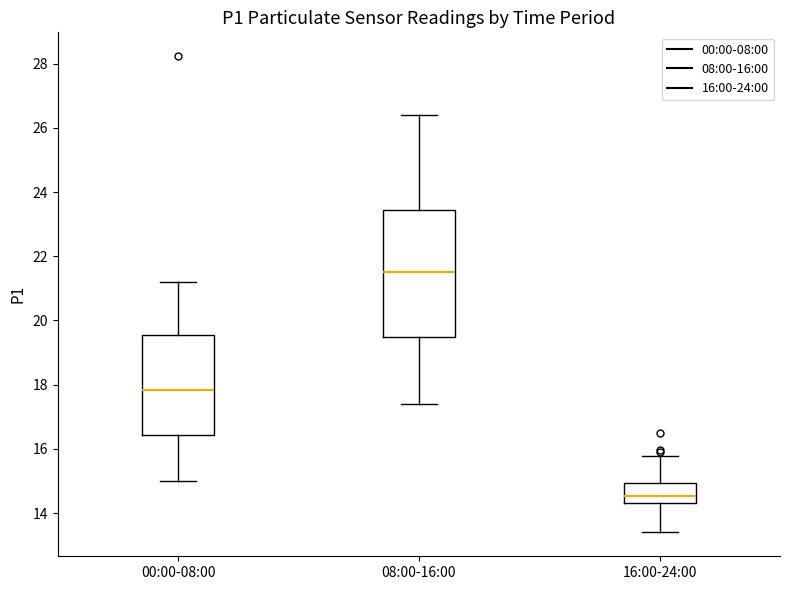

Which box has the highest median line?

08:00-16:00